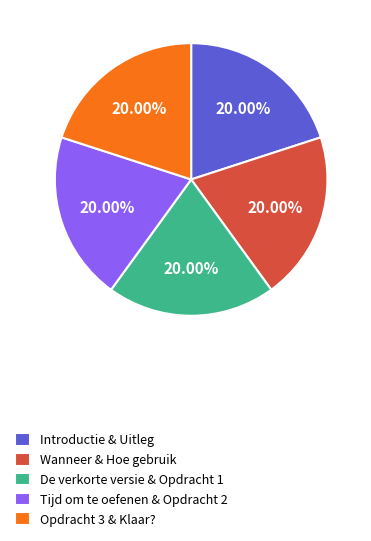

Does any single category account for the majority?

No